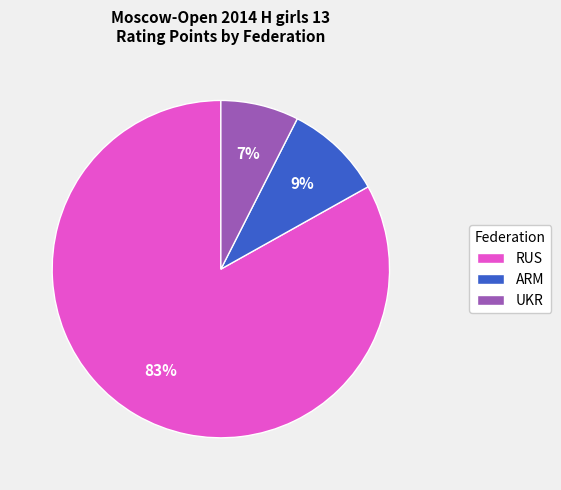

What is the ratio of the value at UKR to the value at ARM?

0.8